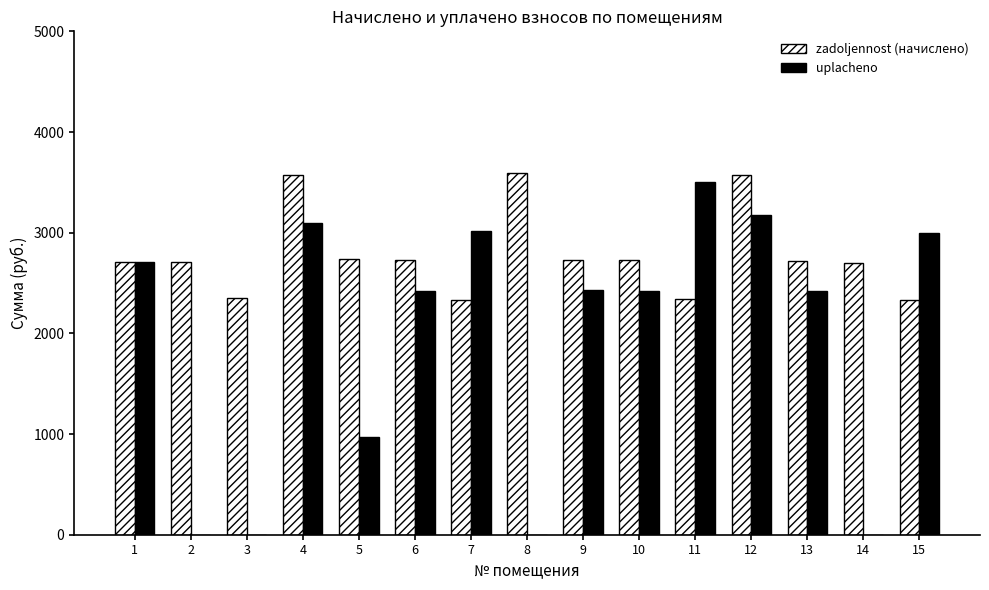

How many values in the uplacheno series exceed 2424?

9